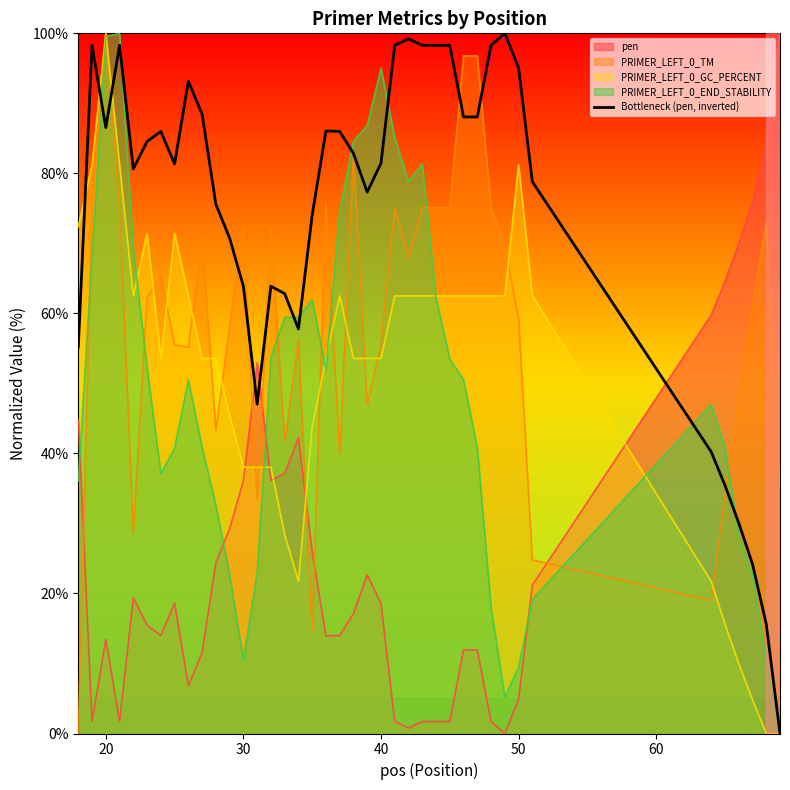

True or false: PRIMER_LEFT_0_TM and Bottleneck (pen, inverted) cross at least once.

True